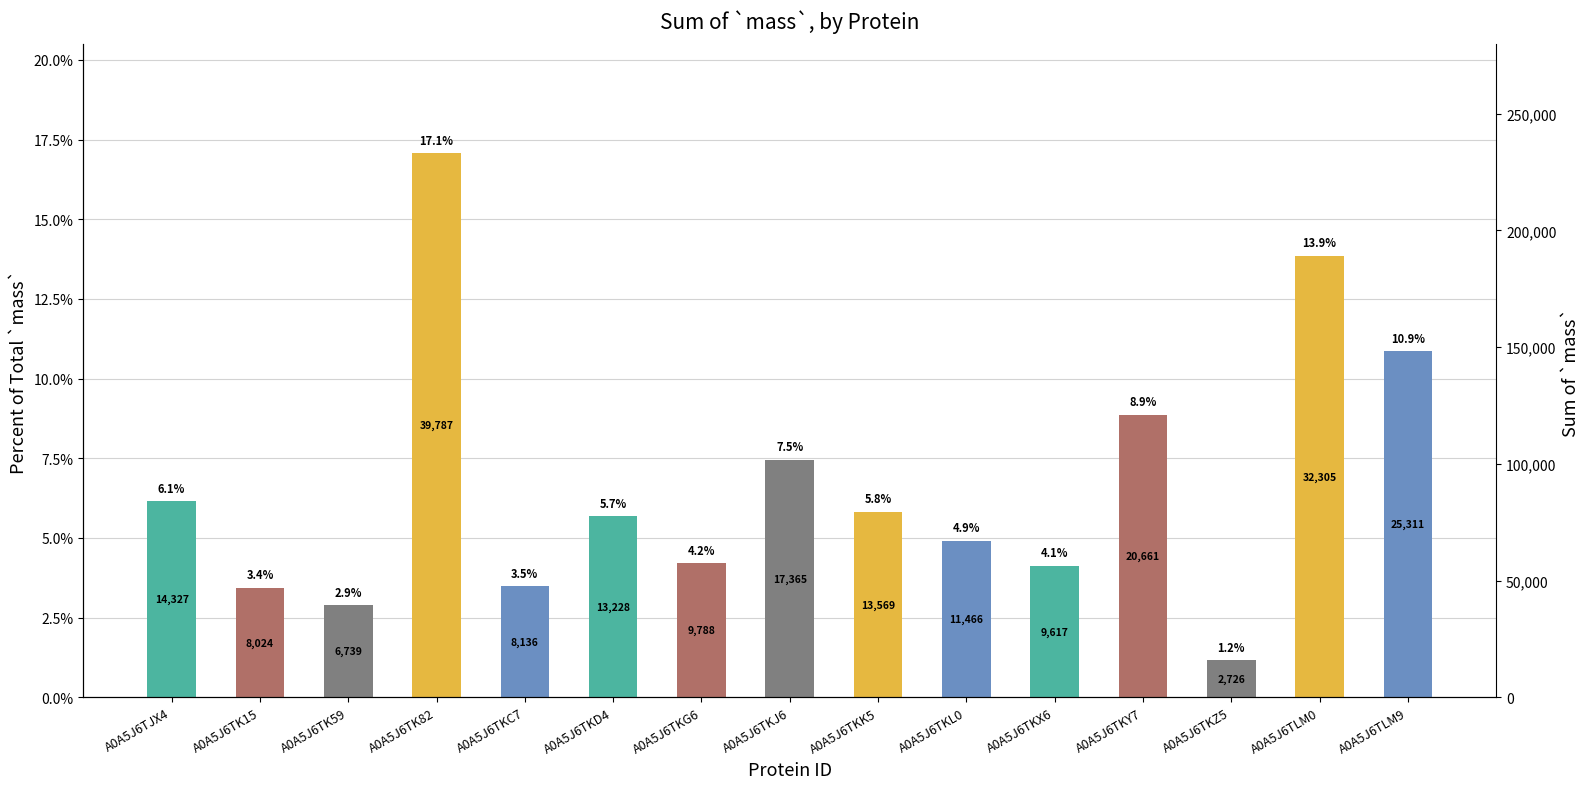

What is the average value?

0.1